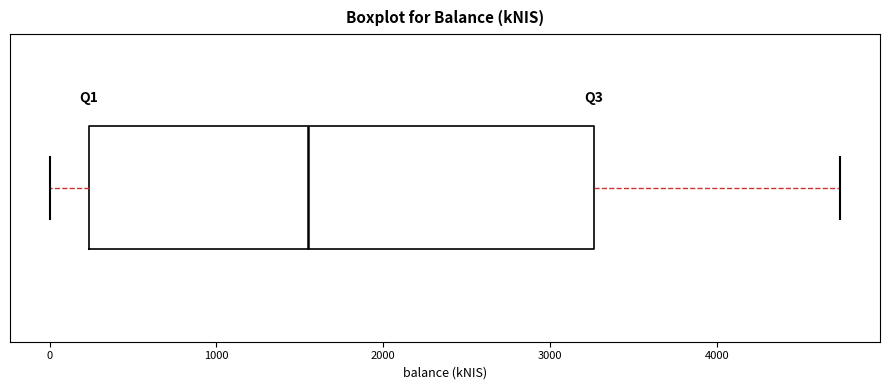

Read this box plot against the x-axis: the position of the median line, the range covered by the box, and the ends of both whiskers. The values are not printed on the chart, so give them approximately, as read against the axis.

median 1600, box 200 to 3300, whiskers 0 to 4700